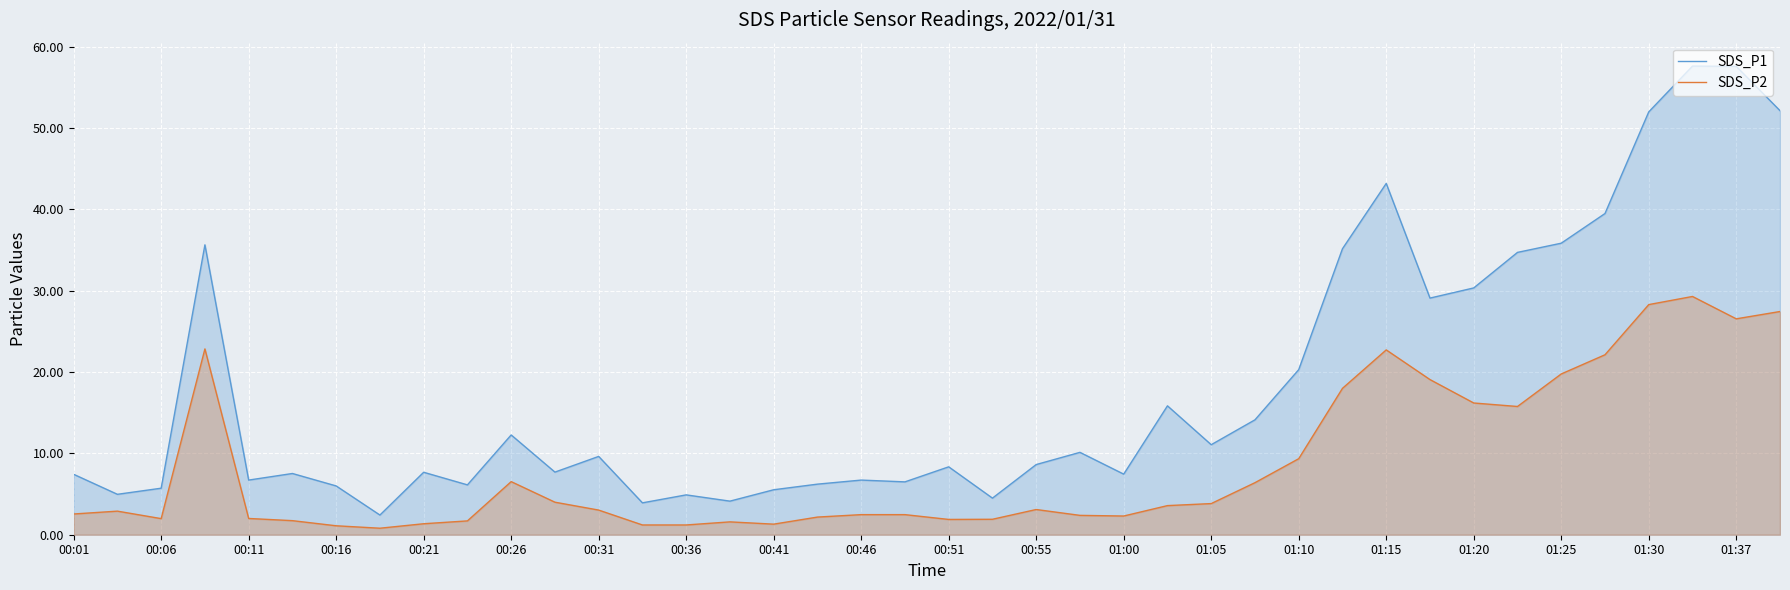

Reading left to right, extract all data points from this chart.

SDS_P1: 7.4	5.0	5.7	35.6	6.7	7.5	6.0	2.4	7.7	6.1	12.3	7.7	9.6	3.9	4.9	4.1	5.5	6.2	6.7	6.5	8.3	4.5	8.6	10.1	7.5	15.8	11.1	14.1	20.3	35.2	43.2	29.1	30.4	34.7	35.9	39.5	52.0	57.6	57.6	52.1
SDS_P2: 2.5	2.9	2.0	22.9	2.0	1.7	1.1	0.8	1.4	1.7	6.5	4.0	3.0	1.2	1.2	1.6	1.3	2.2	2.5	2.5	1.9	1.9	3.1	2.4	2.3	3.6	3.8	6.4	9.3	18.0	22.7	19.1	16.2	15.8	19.8	22.1	28.3	29.3	26.6	27.4